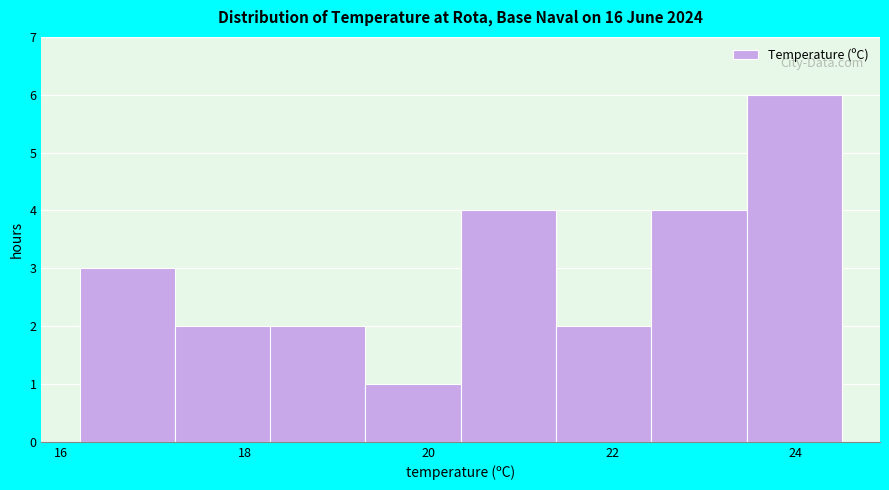

Reading left to right, transcribe this chart: for each bar, give the range it covers on the x-axis and its height. Neither the bar edges nor the heights are printed on the chart, so give them approximately, as read against the axes.

16.2 to 17.2: 3
17.2 to 18.2: 2
18.2 to 19.4: 2
19.4 to 20.4: 1
20.4 to 21.4: 4
21.4 to 22.4: 2
22.4 to 23.4: 4
23.4 to 24.6: 6